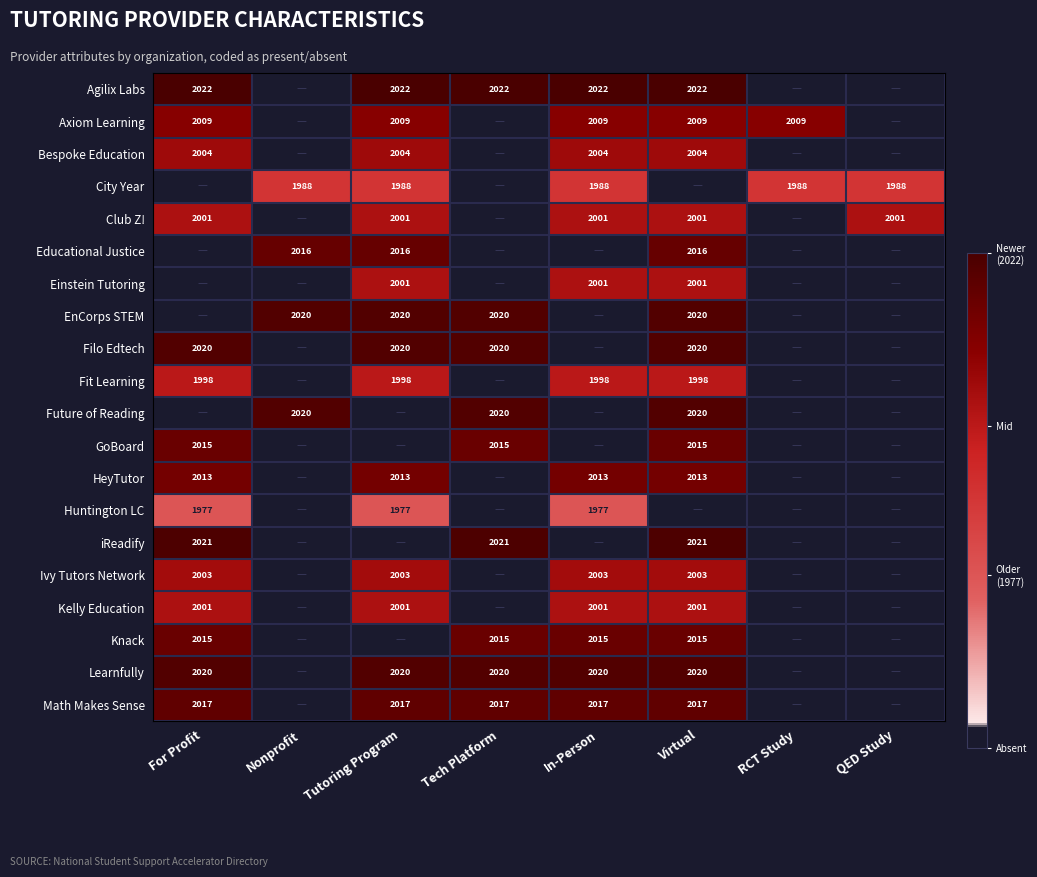

The value of HeyTutor at For Profit is 1.5. True or false?

False